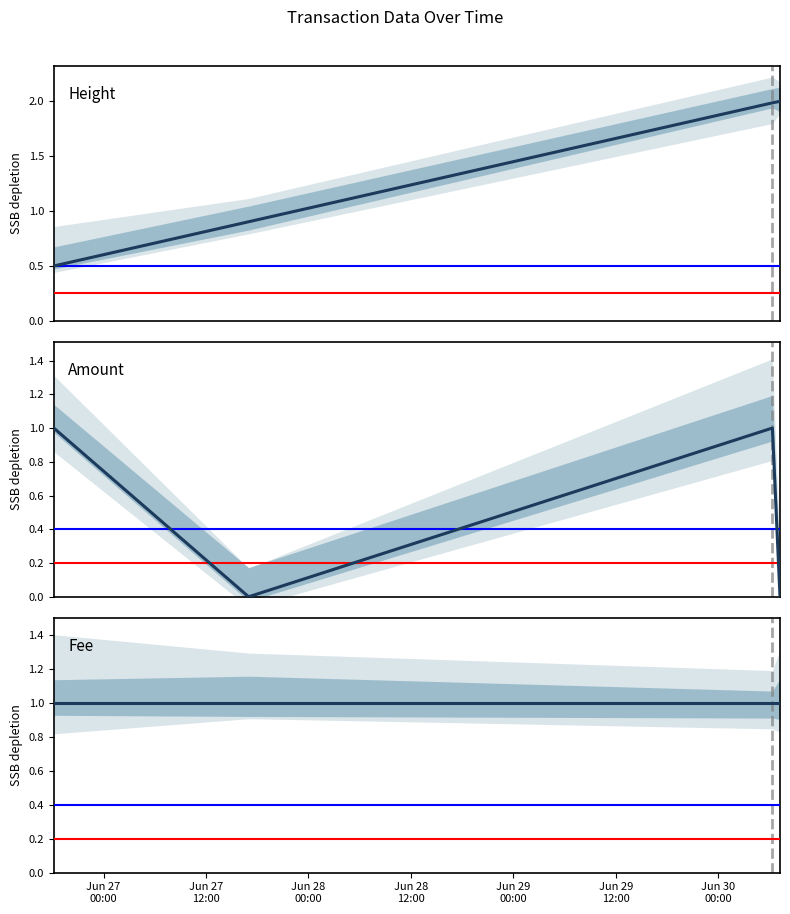

What is the minimum value for Fee?

1.0